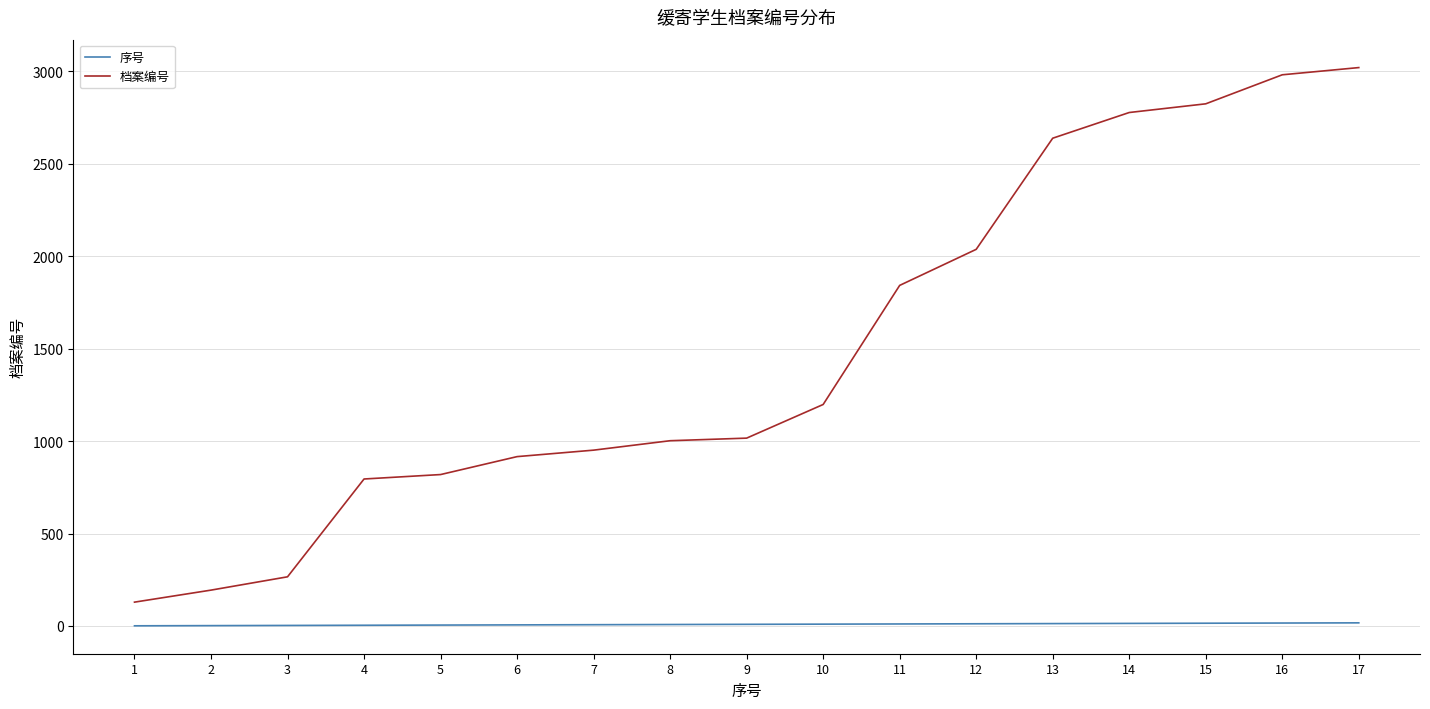

What is the highest value of the 档案编号 series?

3020